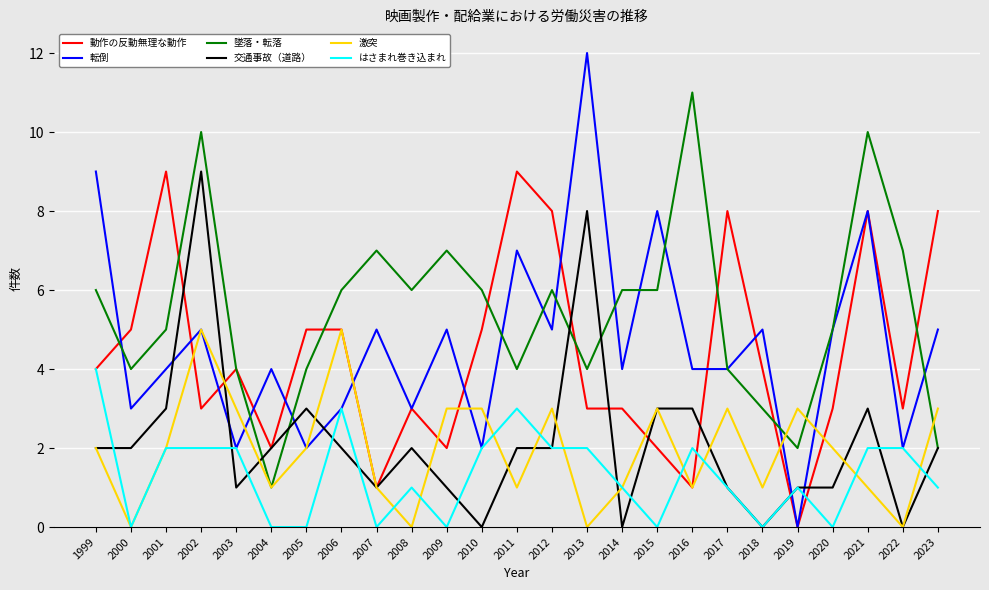

What is the difference between the second highest and second lowest values in the 墜落・転落 series?

8